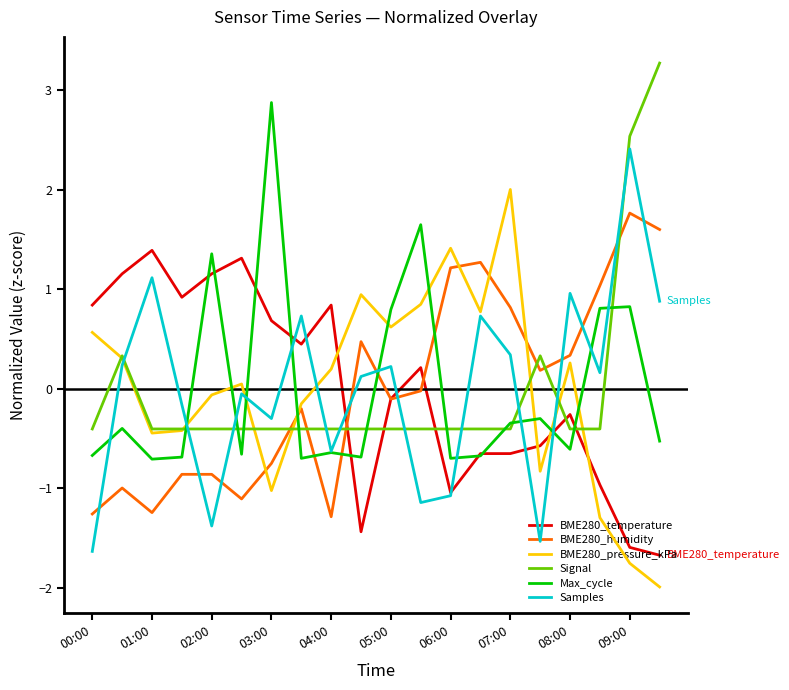

Rank the series by their maximum value, from lowest to highest.

BME280_temperature, BME280_humidity, BME280_pressure_kPa, Samples, Max_cycle, Signal